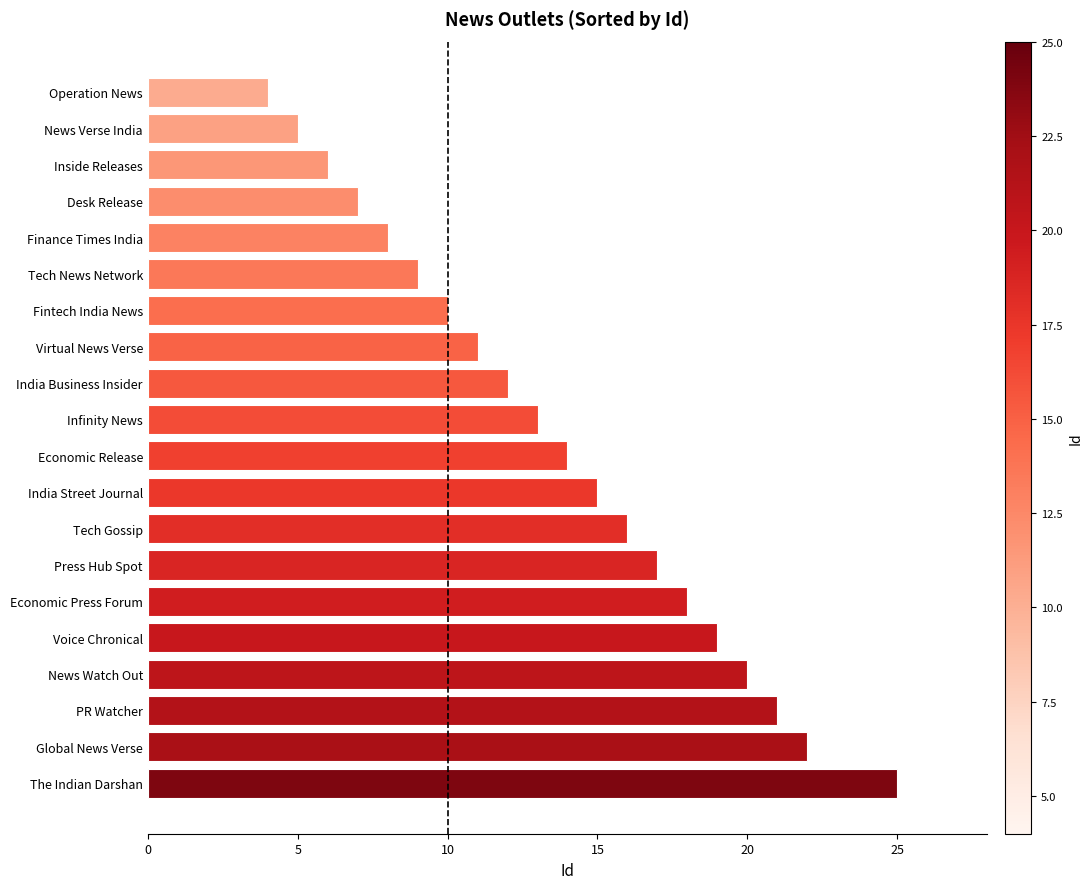

What is the difference between the maximum and minimum values?

21